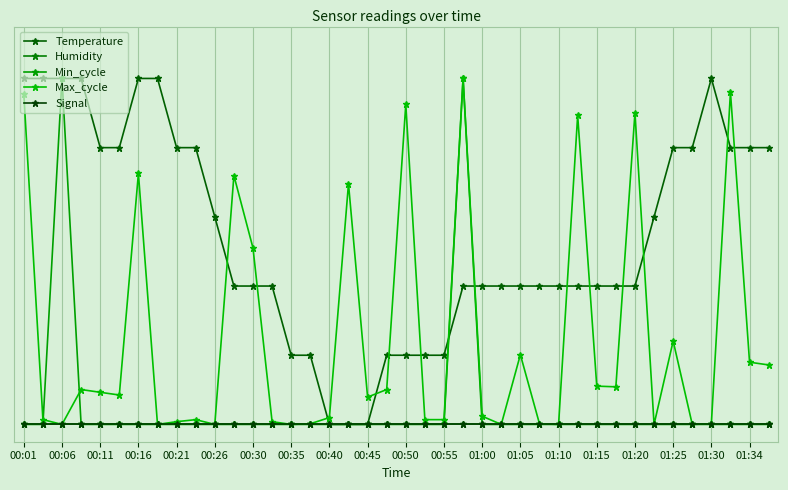

Where is Max_cycle nearest to the value 0?

00:06